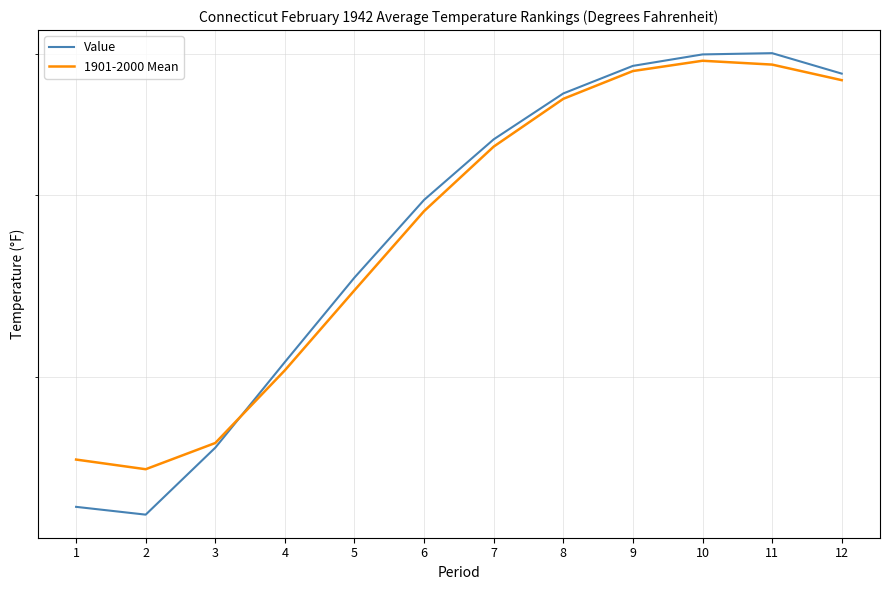

What is the approximate value of Value at 10?

50.0